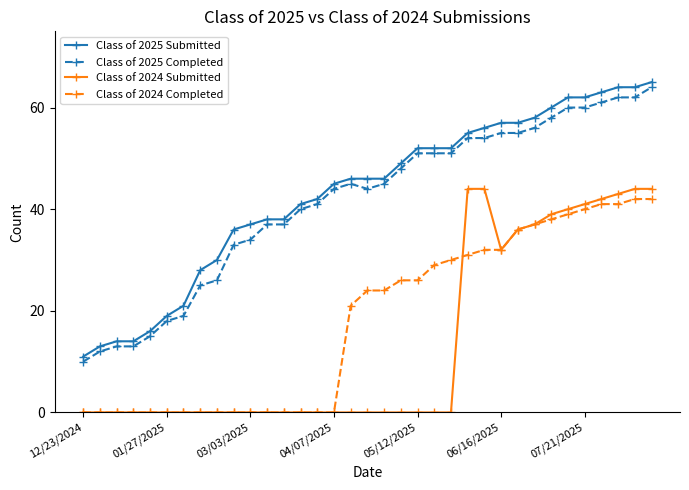

What is the minimum value for Class of 2025 Submitted?

11